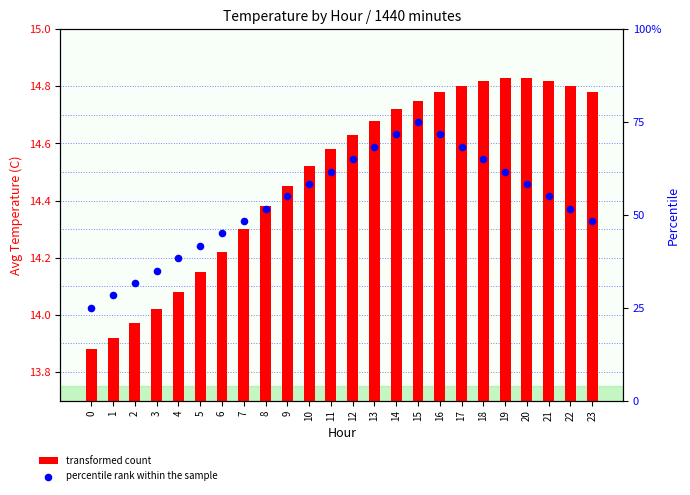

Which series reaches the minimum Y coordinate?

percentile rank within the sample